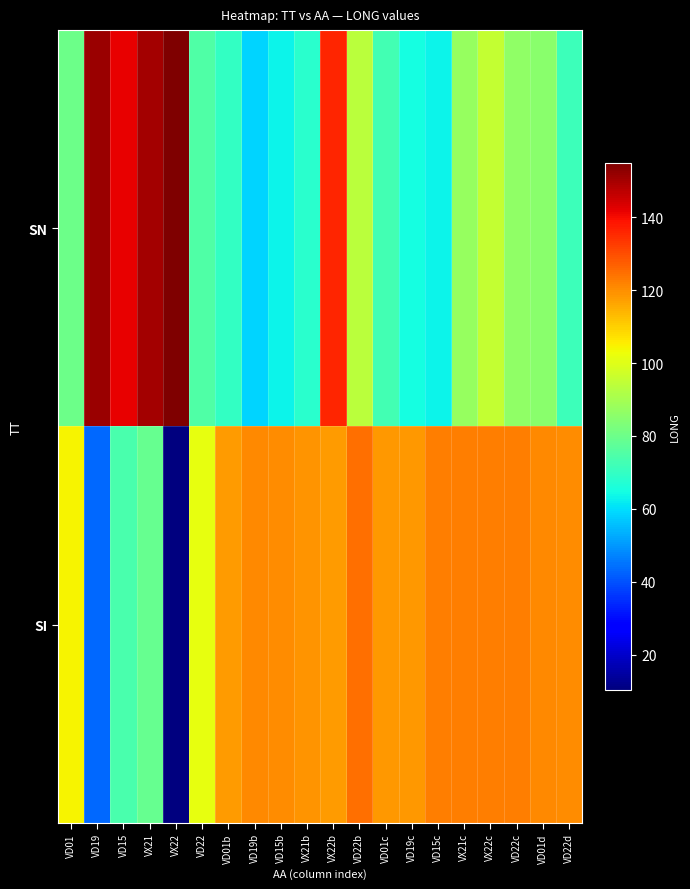

Rank the series at VD22 from lowest to highest value.

SN, SI